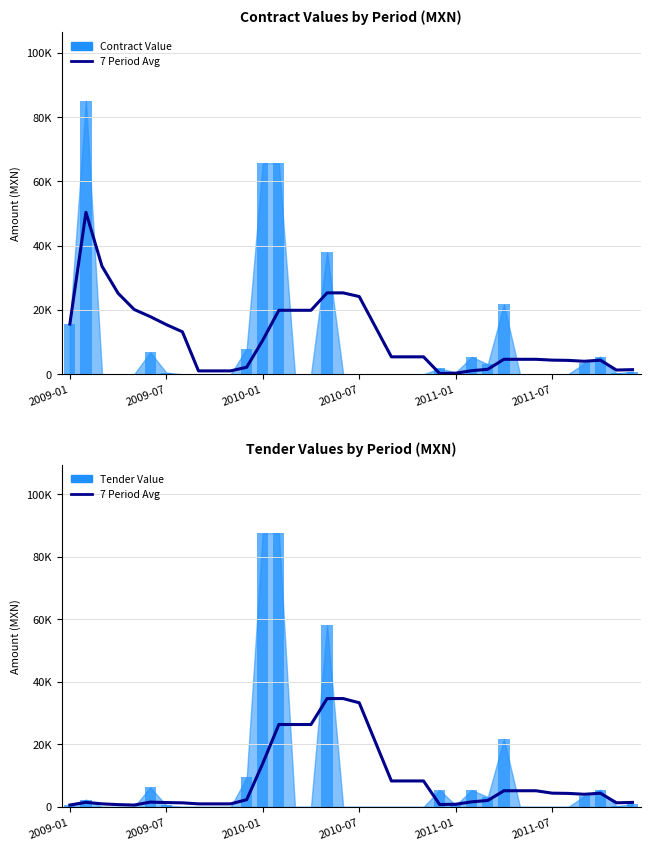

True or false: 7 Period Avg (Contract) has a value of 4654.9 at 28.

True